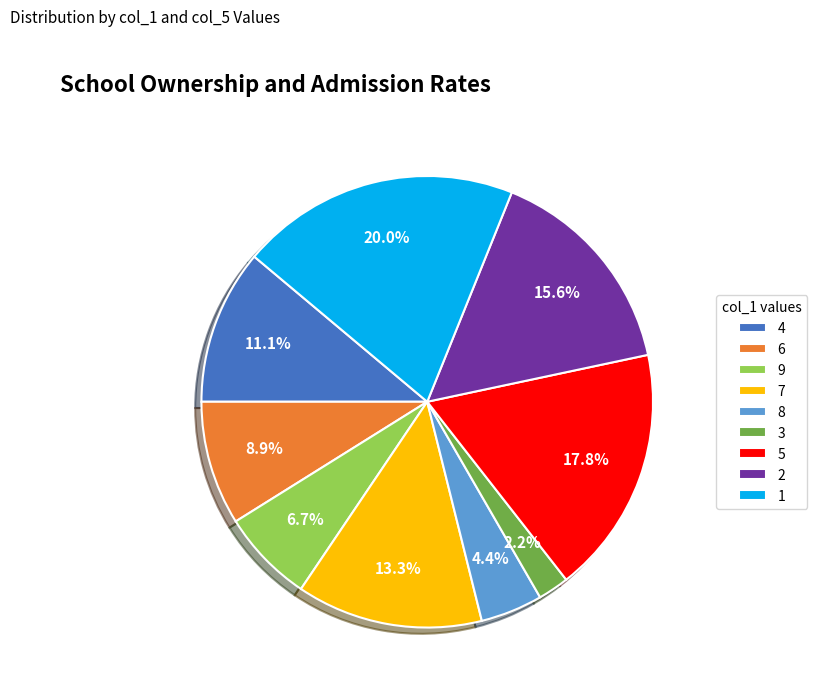

Which slice is the smallest?

3